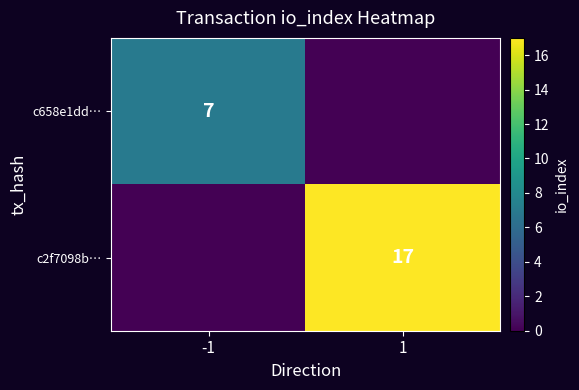

True or false: c658e1dd… has a value of 7 at -1.

True